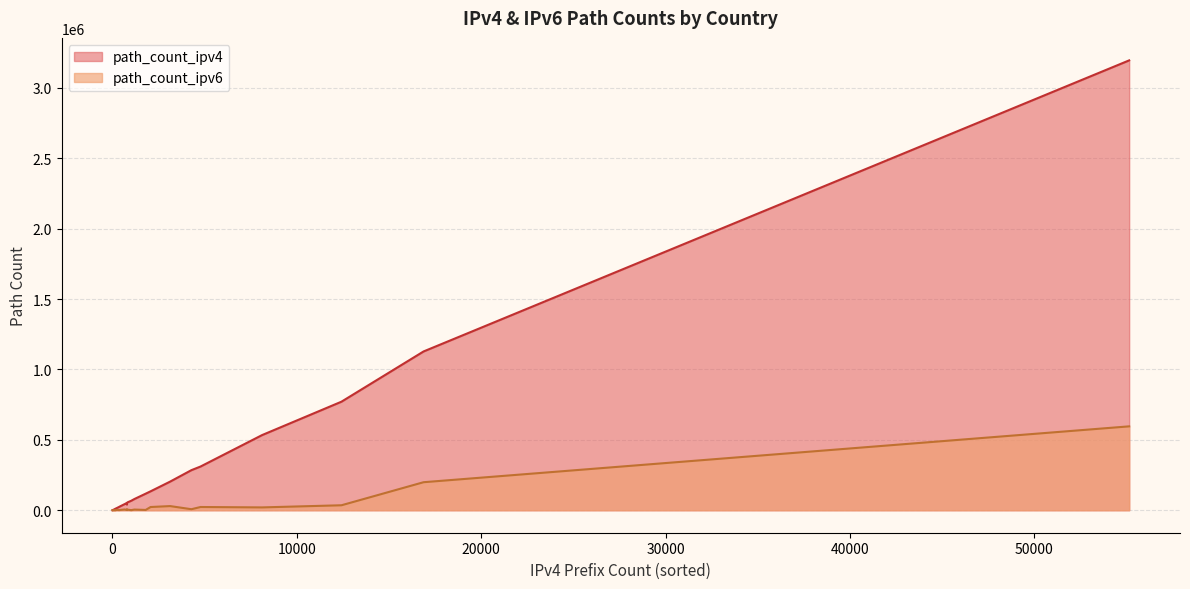

What are all the series names shown in the legend?

path_count_ipv4, path_count_ipv6